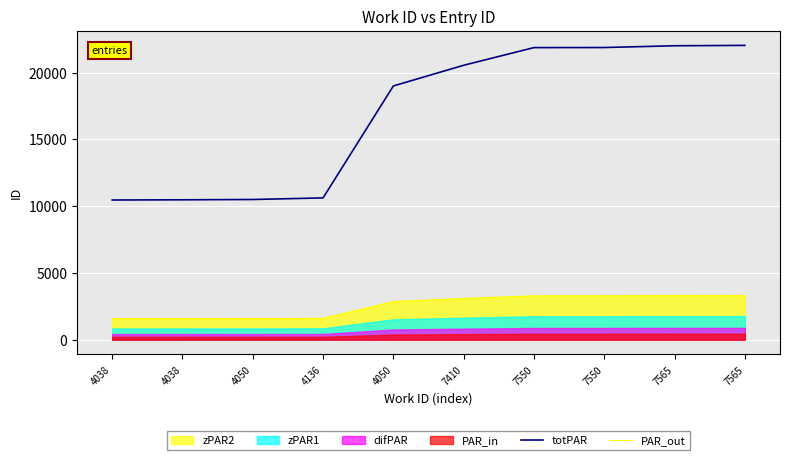

True or false: PAR_out and totPAR cross at least once.

False